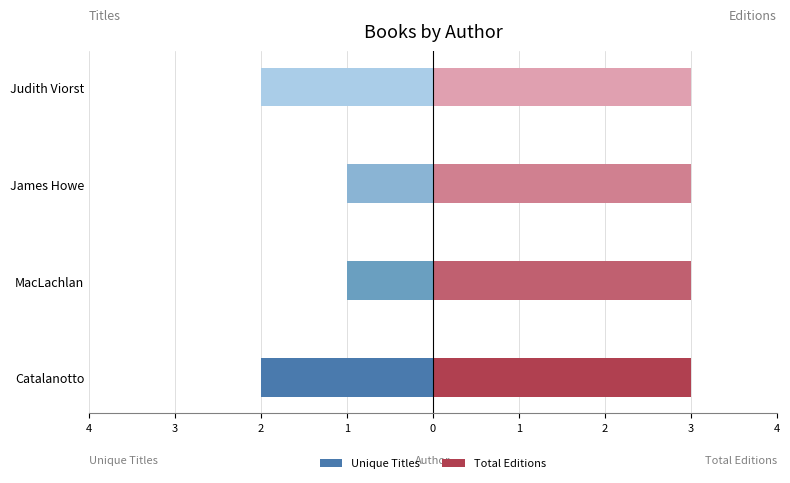

At which category is the sum across all series the highest?

Peter Catalanotto (1785909)